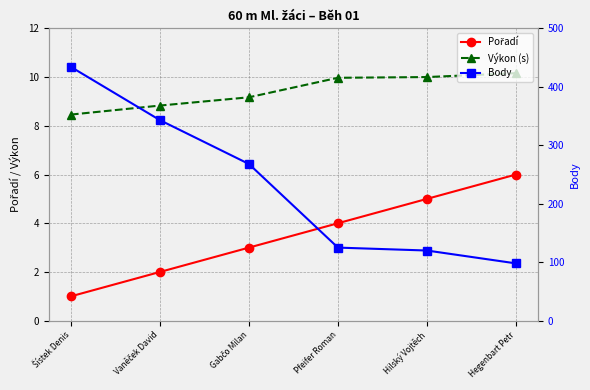

At Hegenbart Petr, list the series in order from smallest to largest.

Pořadí, Výkon (s), Body